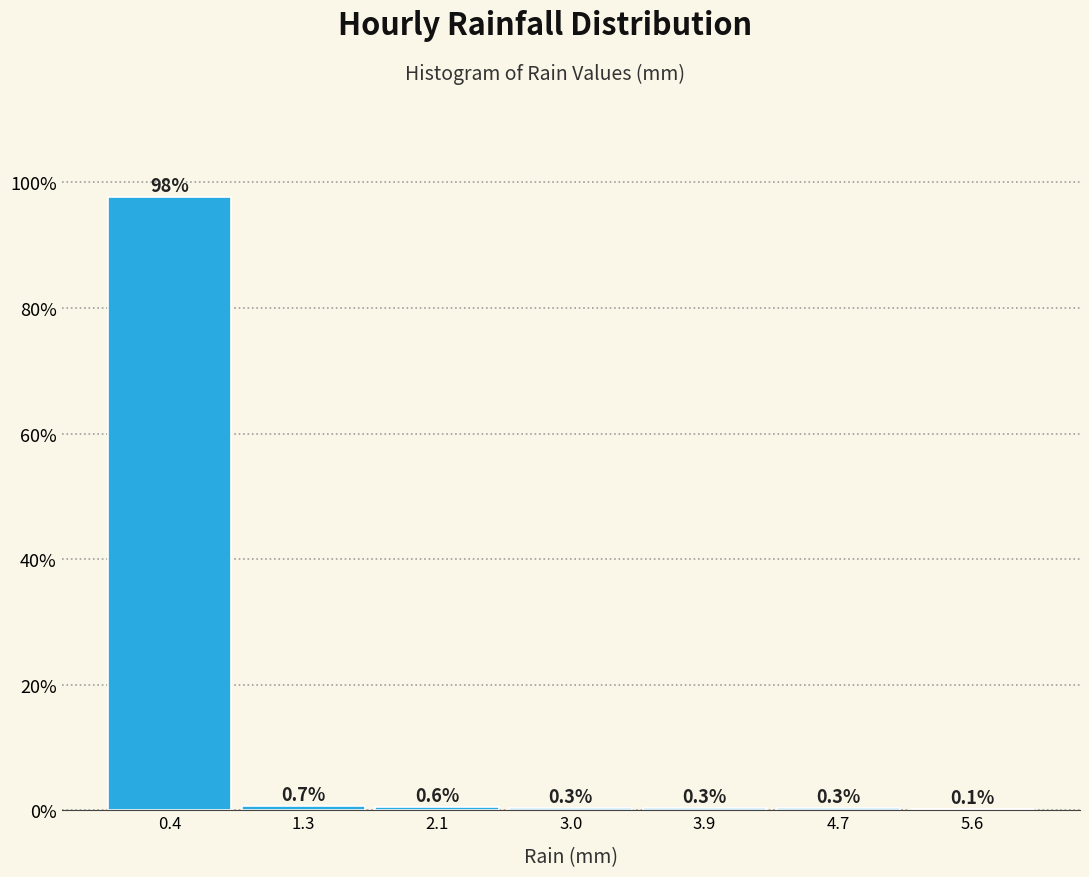

Reading left to right, list every bar in this chart as the range it spans on the x-axis followed by its height. The bar edges are not printed on the chart, so give them approximately, as read against the axis.

0.0 to 0.9: 97.6
0.9 to 1.7: 0.7
1.7 to 2.6: 0.6
2.6 to 3.4: 0.3
3.4 to 4.3: 0.3
4.3 to 5.1: 0.3
5.1 to 6.0: 0.1